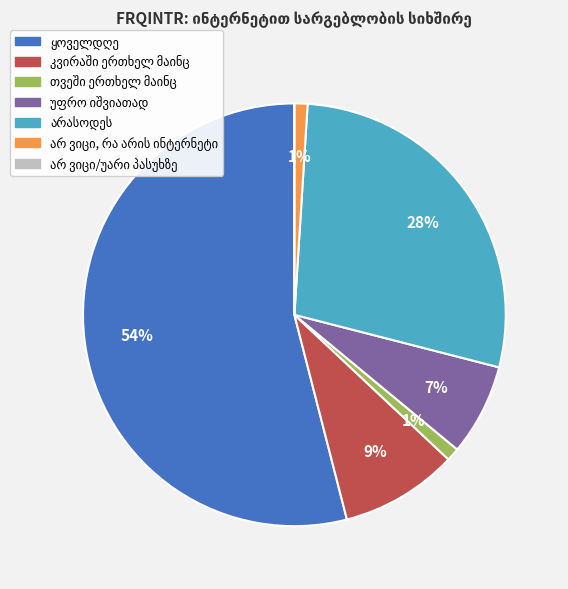

To the nearest percent, what is the difference between the largest and smallest slice percentages?

54%